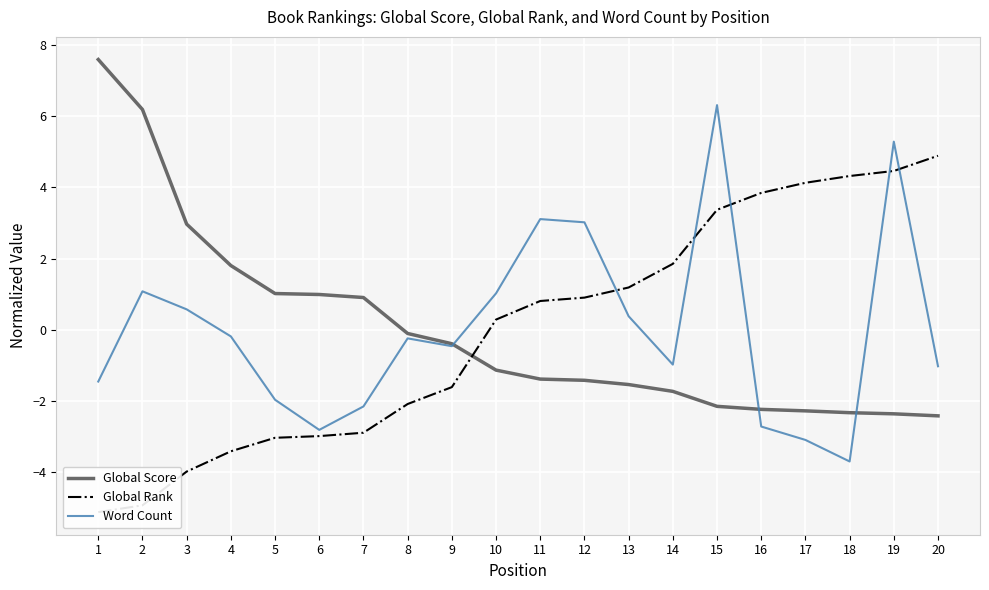

What is the lowest value of the Global Score series?

-2.4